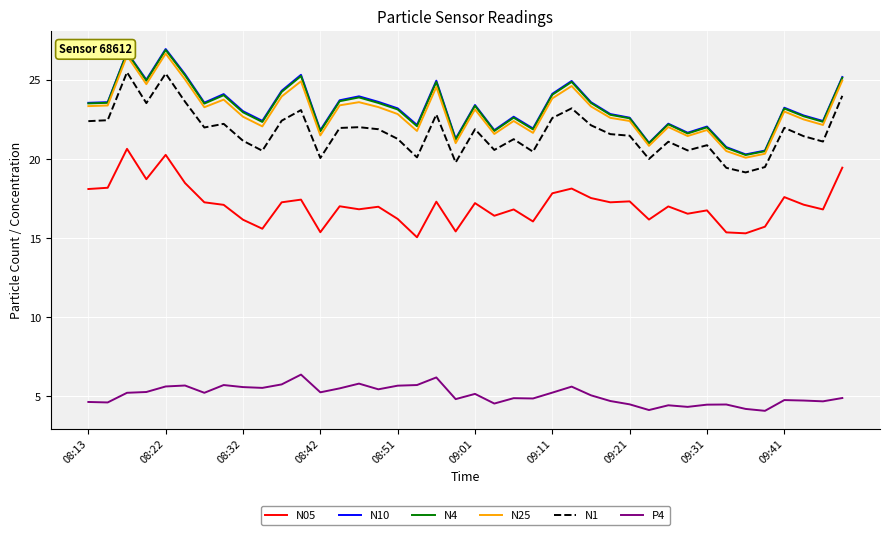

True or false: N10 and N1 cross at least once.

False